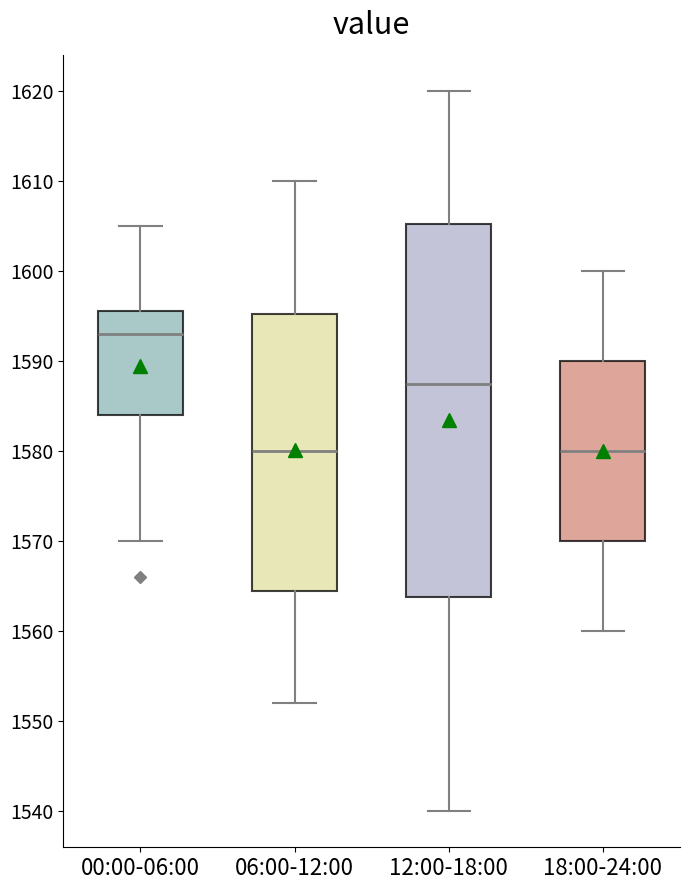

Reading left to right, read every box against the y-axis: the position of its median line, the range the box covers, and the ends of its whiskers. The values are not printed on the chart, so give them approximately, as read against the axis.

00:00-06:00: median 1593, box 1584 to 1596, whiskers 1570 to 1605
06:00-12:00: median 1580, box 1565 to 1595, whiskers 1552 to 1610
12:00-18:00: median 1588, box 1564 to 1605, whiskers 1540 to 1620
18:00-24:00: median 1580, box 1570 to 1590, whiskers 1560 to 1600